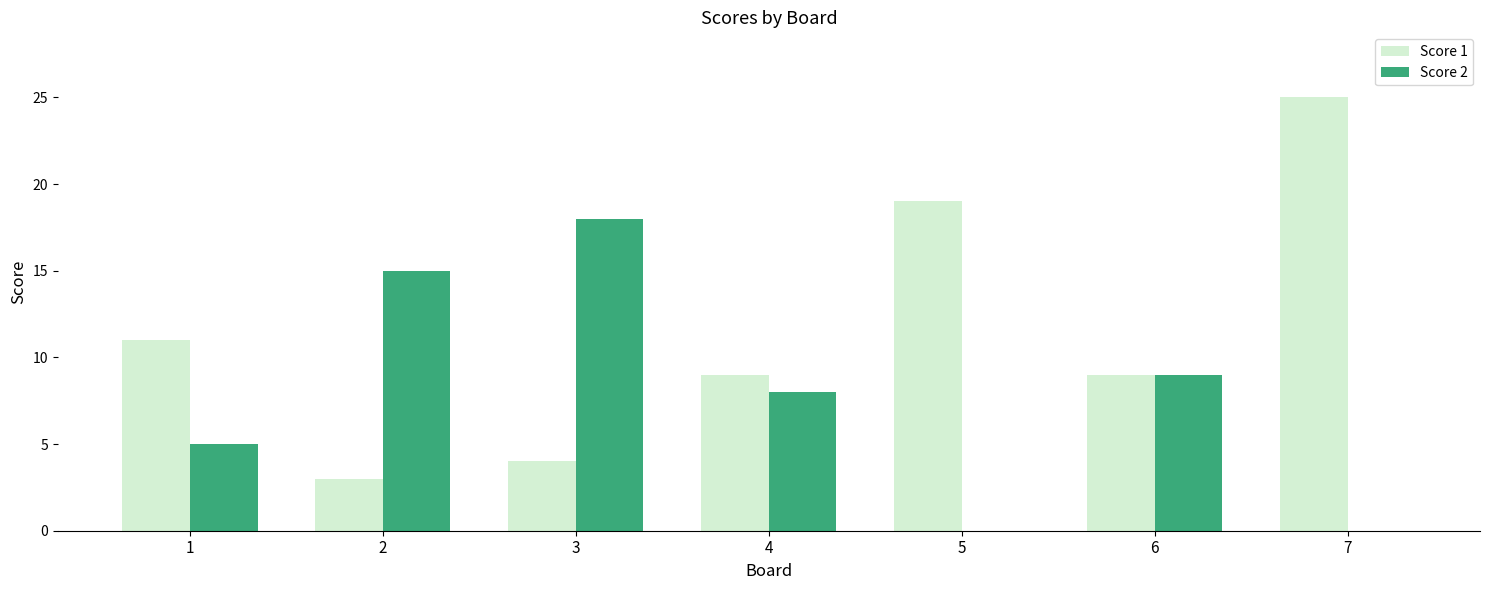

What is the maximum value for Score 1?

25